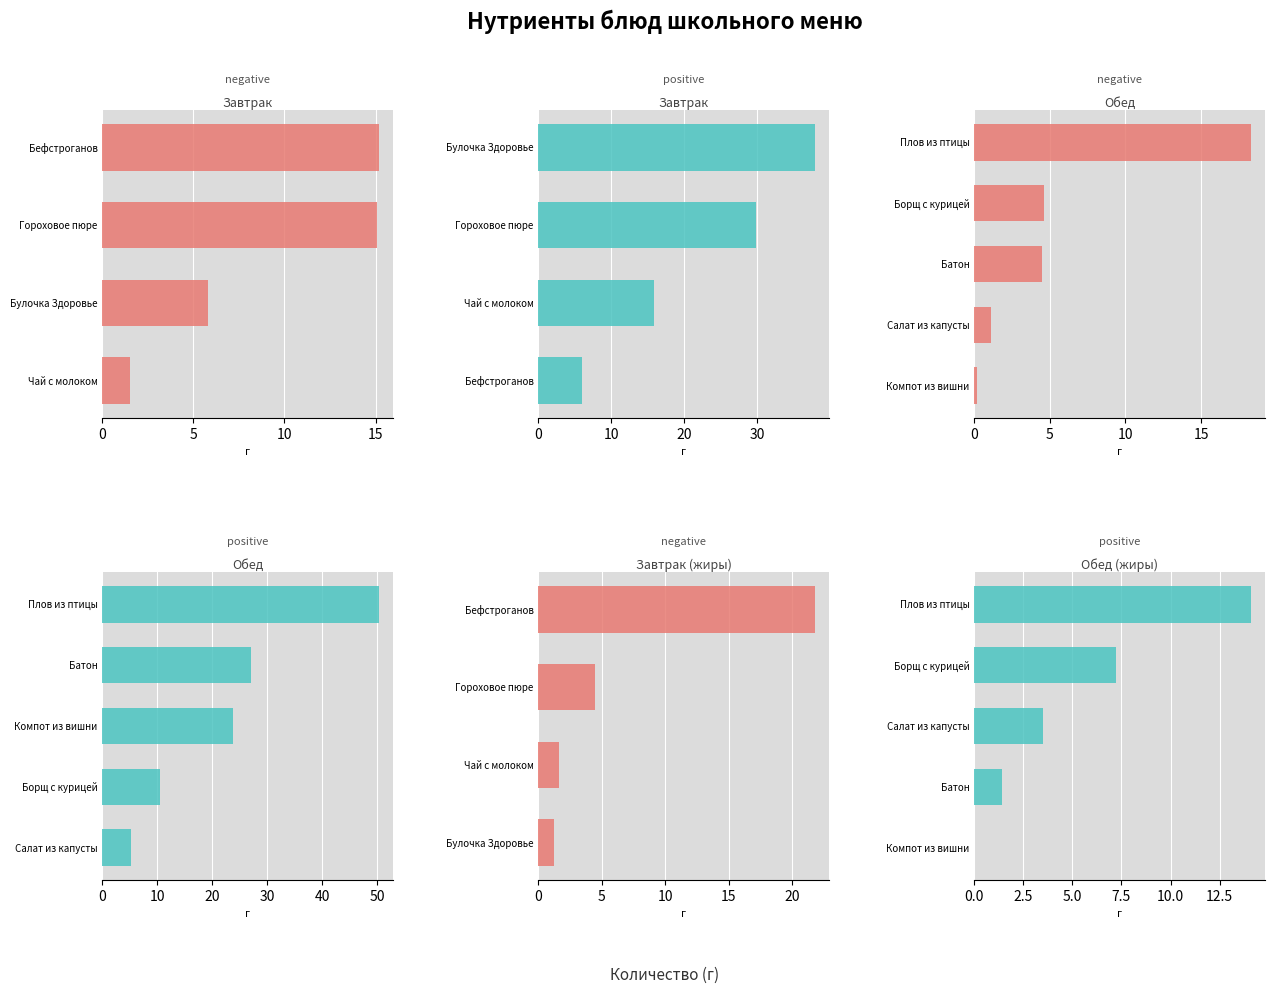

Which has a higher value, Чай с молоком or Бефстроганов?

Бефстроганов